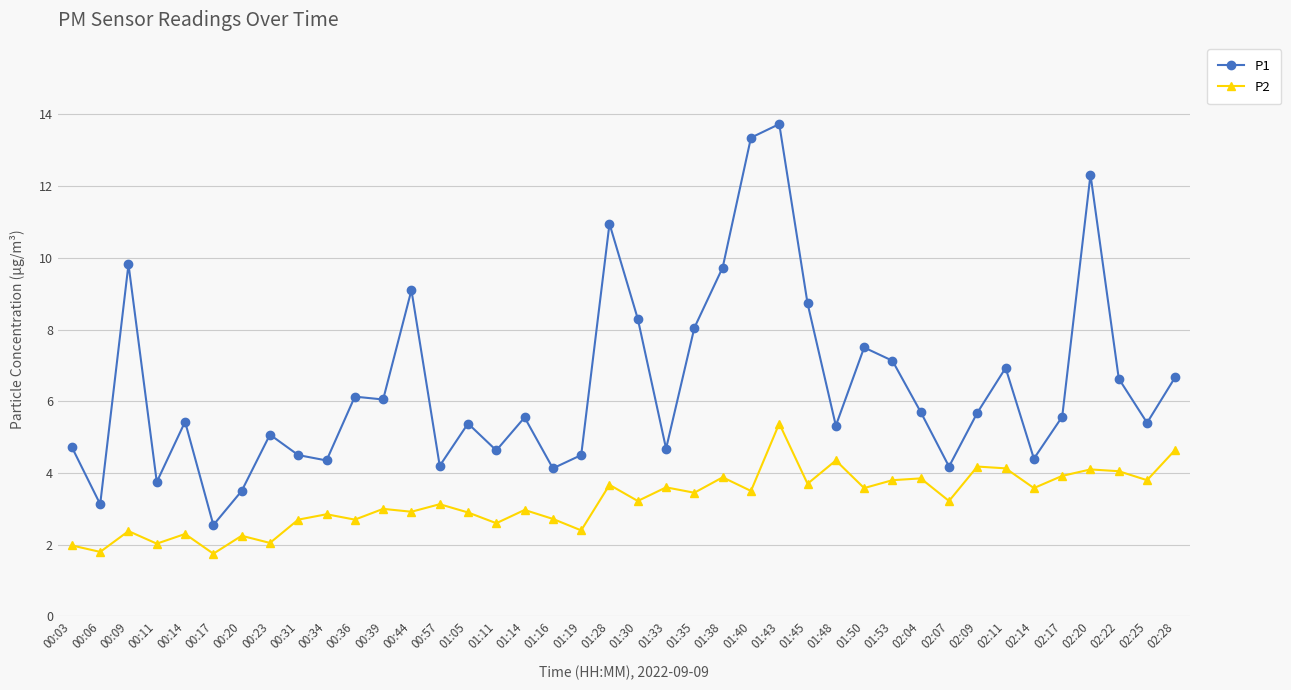

In P2, how many points are higher than both neighbors (excluding endpoints)?

15